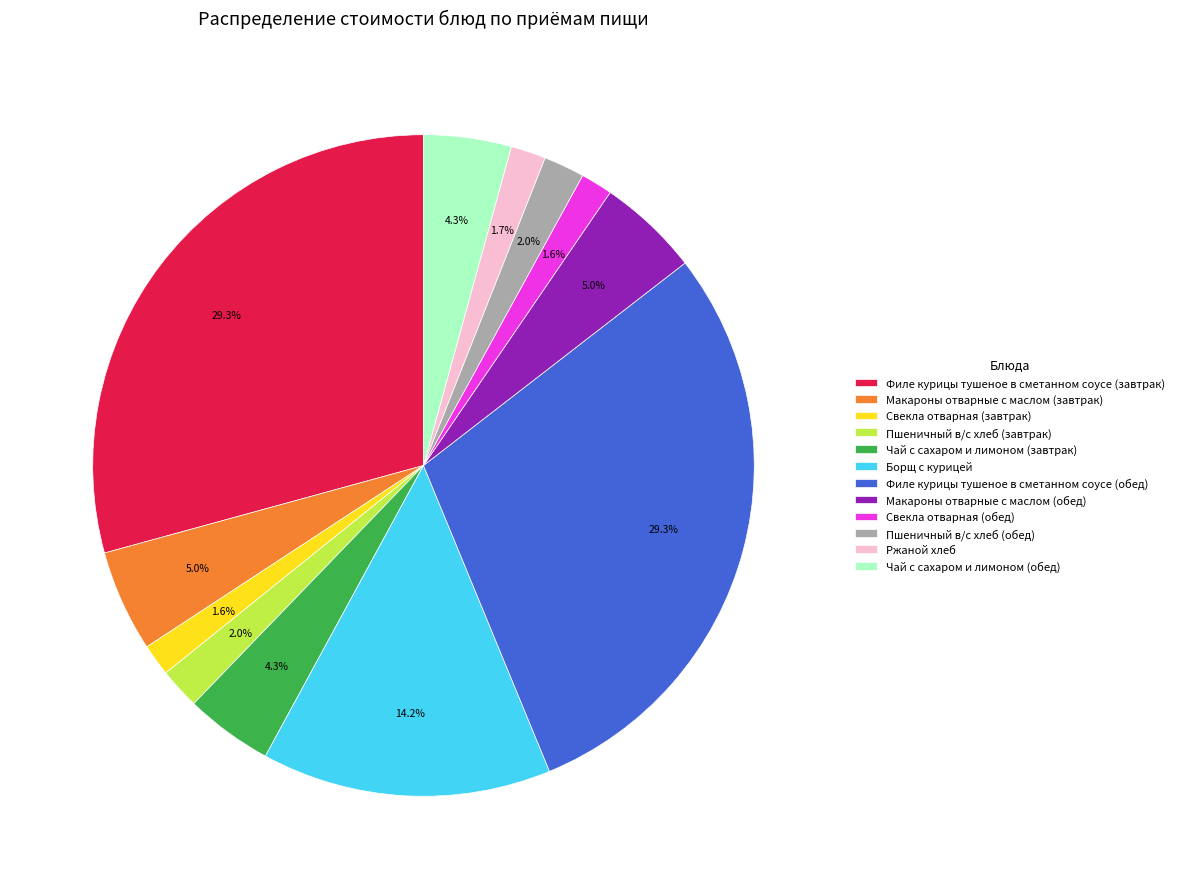

To the nearest percent, what is the difference between the Ржаной хлеб and Борщ с курицей slice percentages?

12%